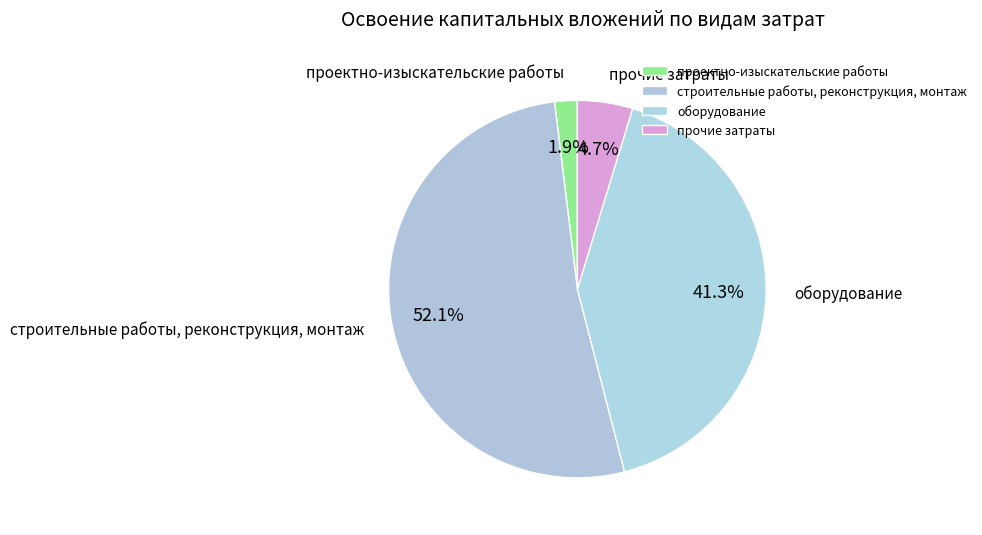

To the nearest percent, what percentage of the pie is строительные работы, реконструкция, монтаж?

52%